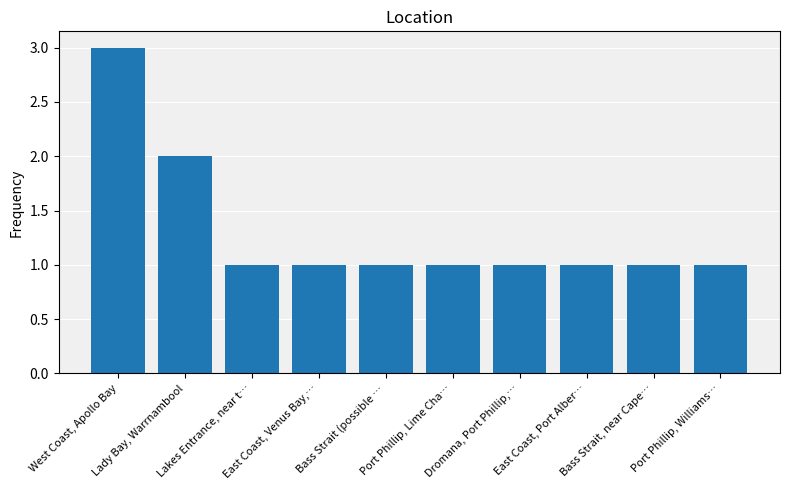

Count the number of data series in this chart.

1